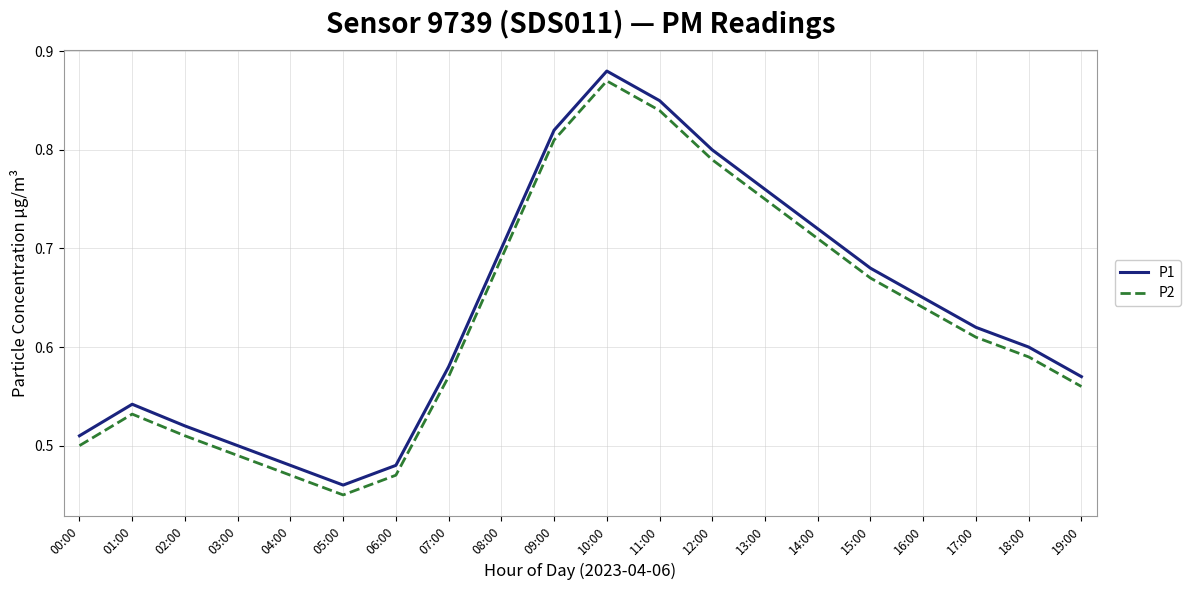

List the series in order of their overall mean, highest first.

P1, P2